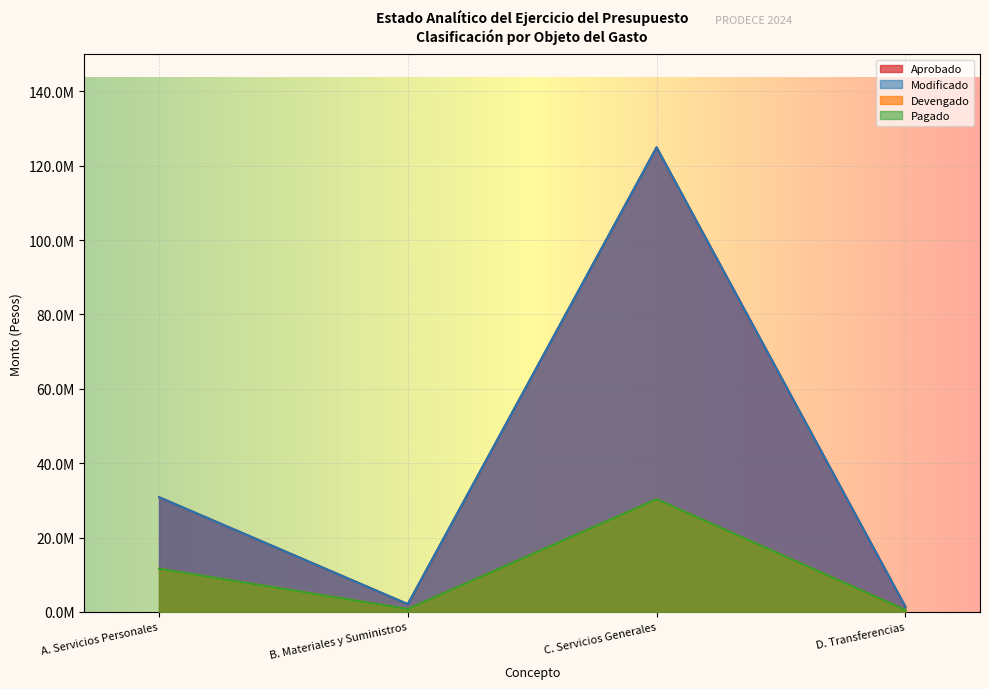

True or false: Aprobado and Modificado cross at least once.

False